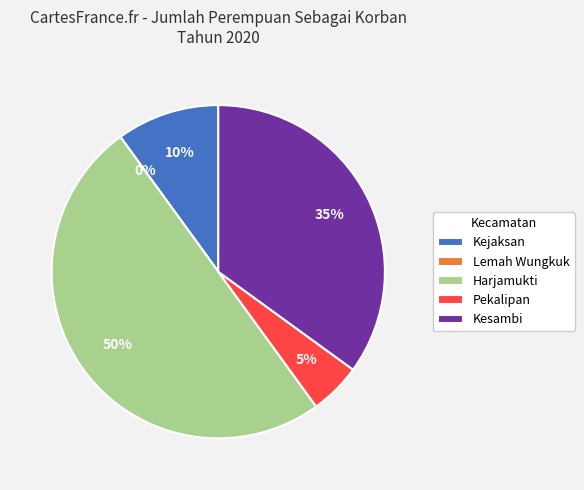

Approximately how many times larger is the value at Harjamukti compared to Kejaksan?

5.0